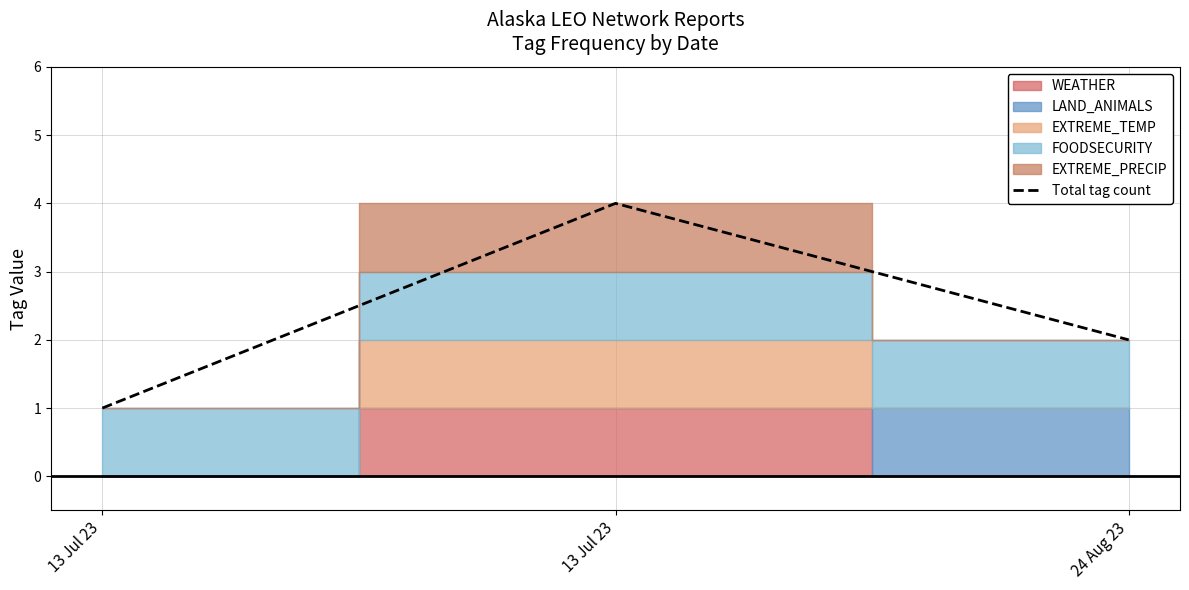

Which has a higher value, 13 Jul 23 or 24 Aug 23?

13 Jul 23